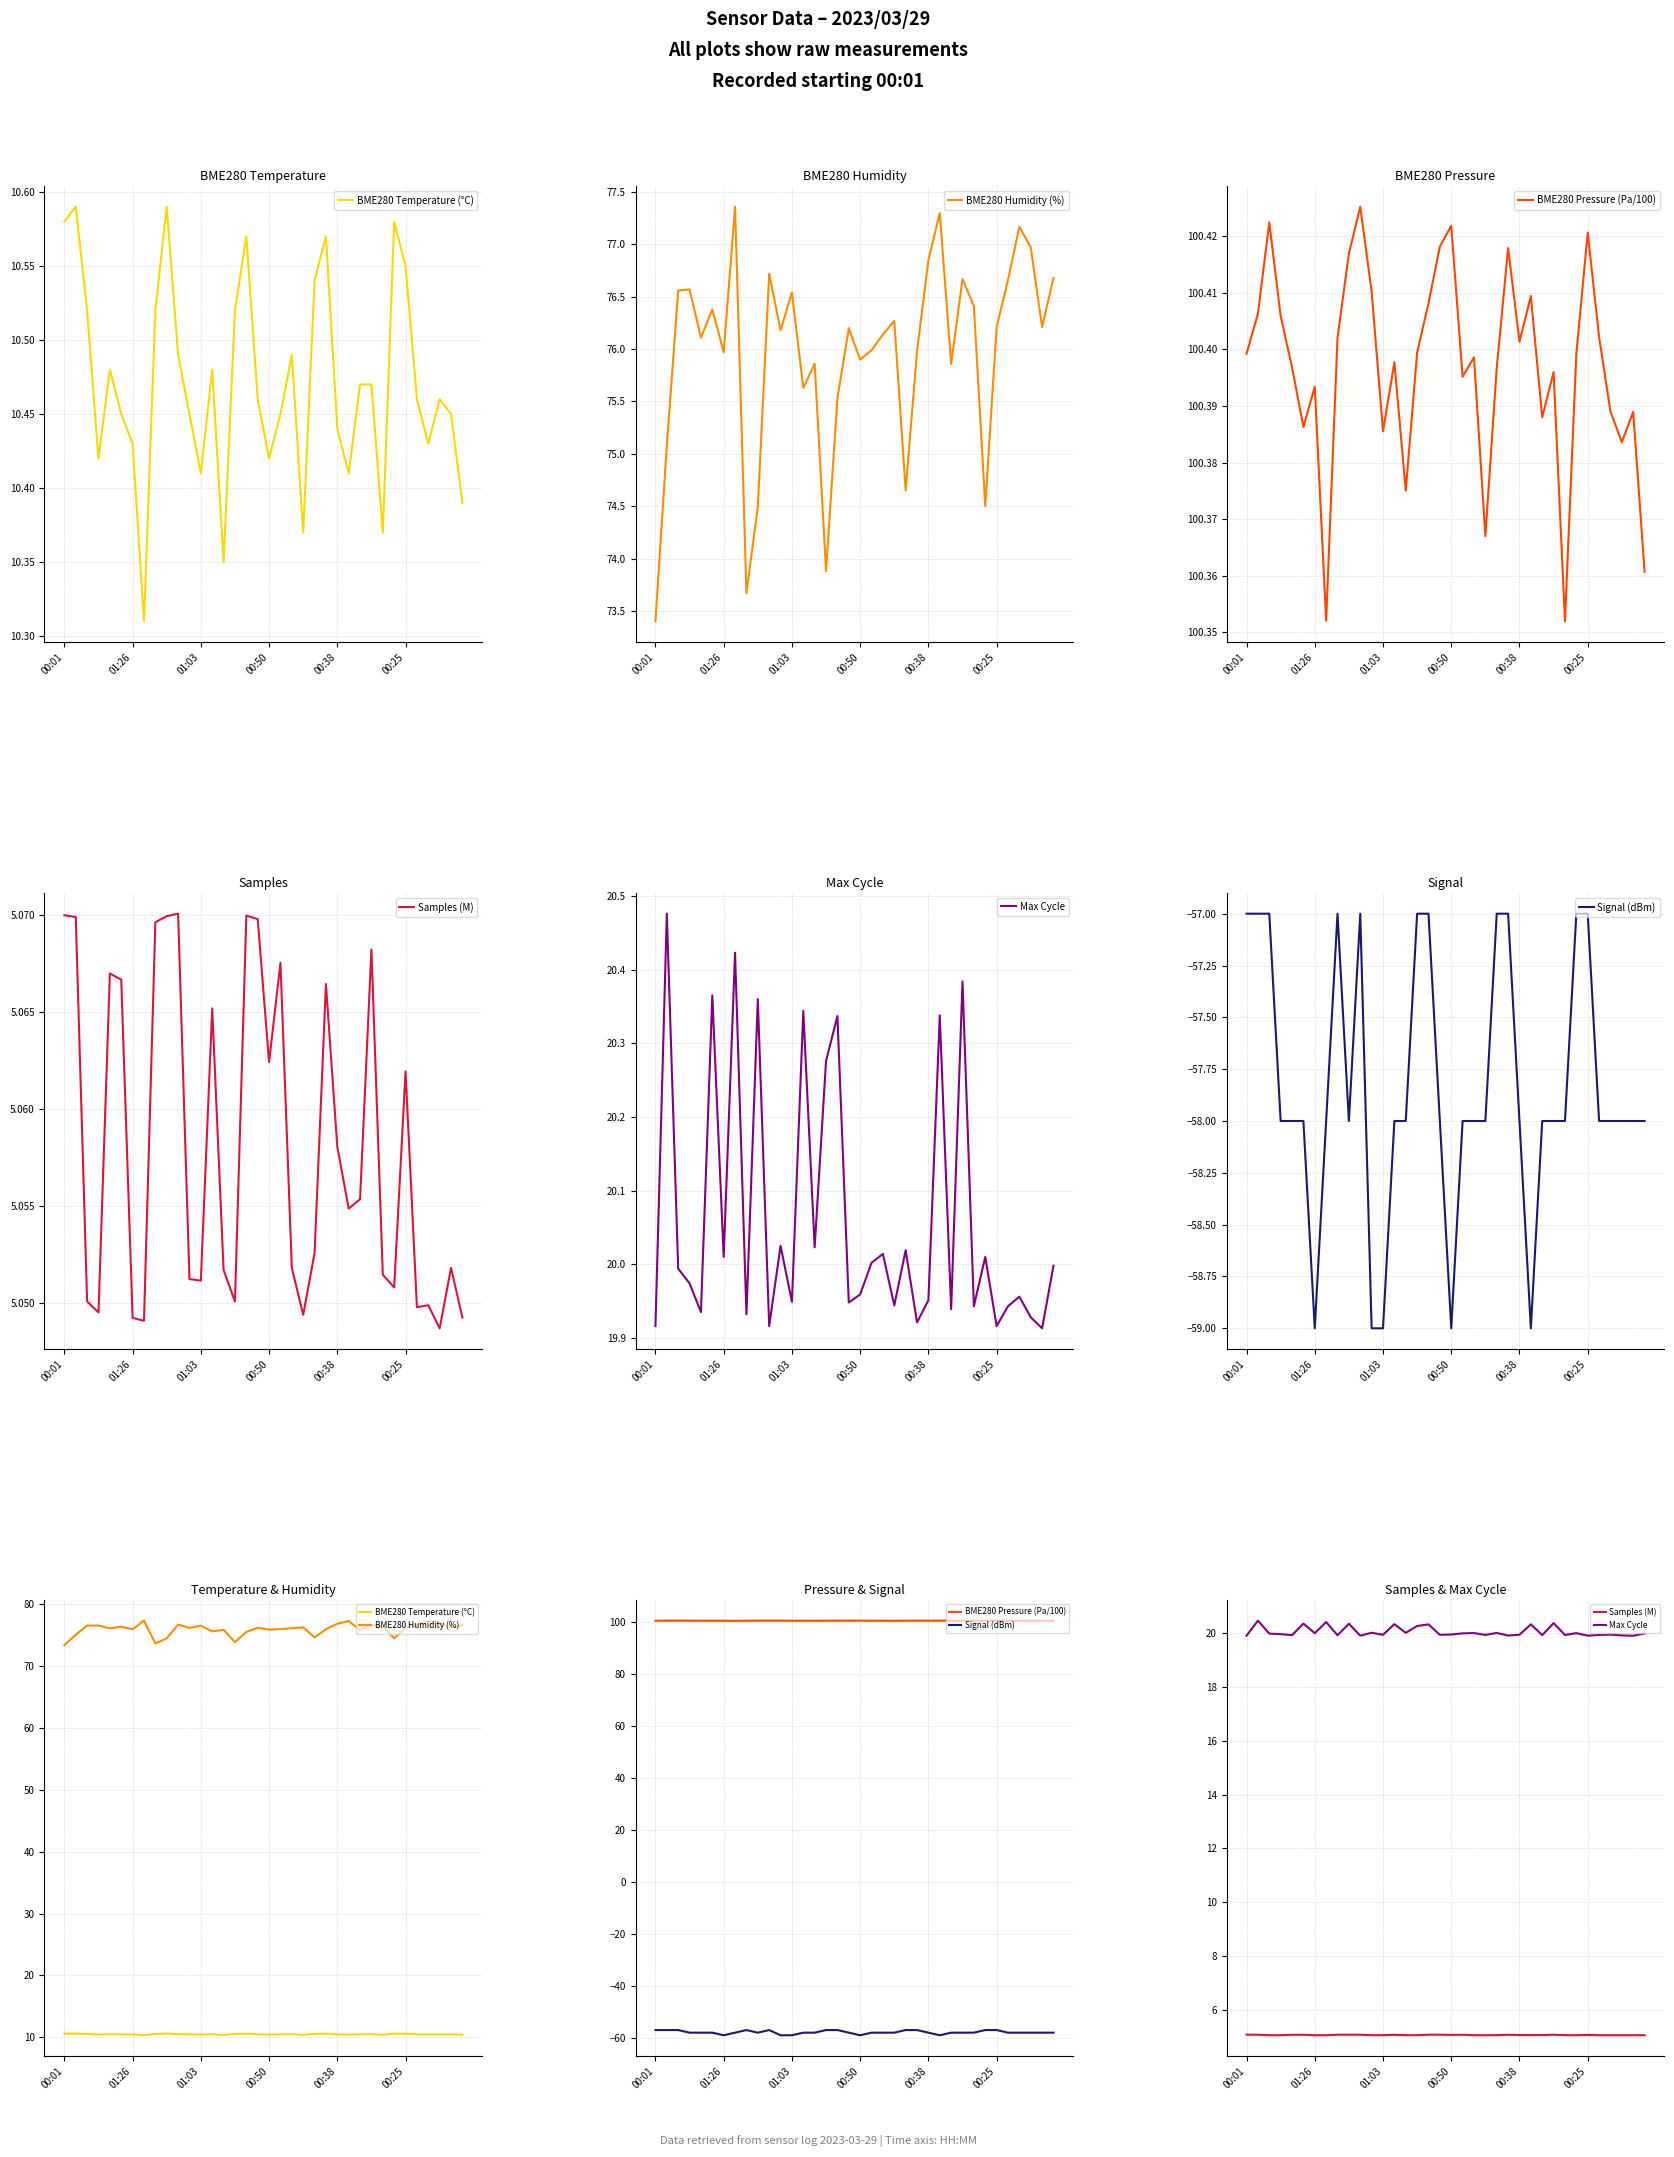

How many interior local valleys does the BME280 Temperature (°C) series have?

9